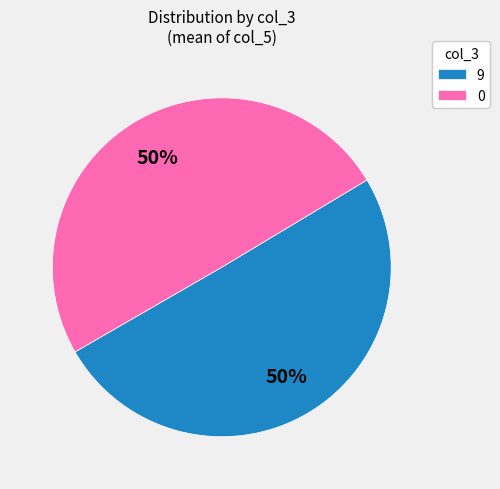

Do 0 and 9 together represent more than half of the pie?

Yes